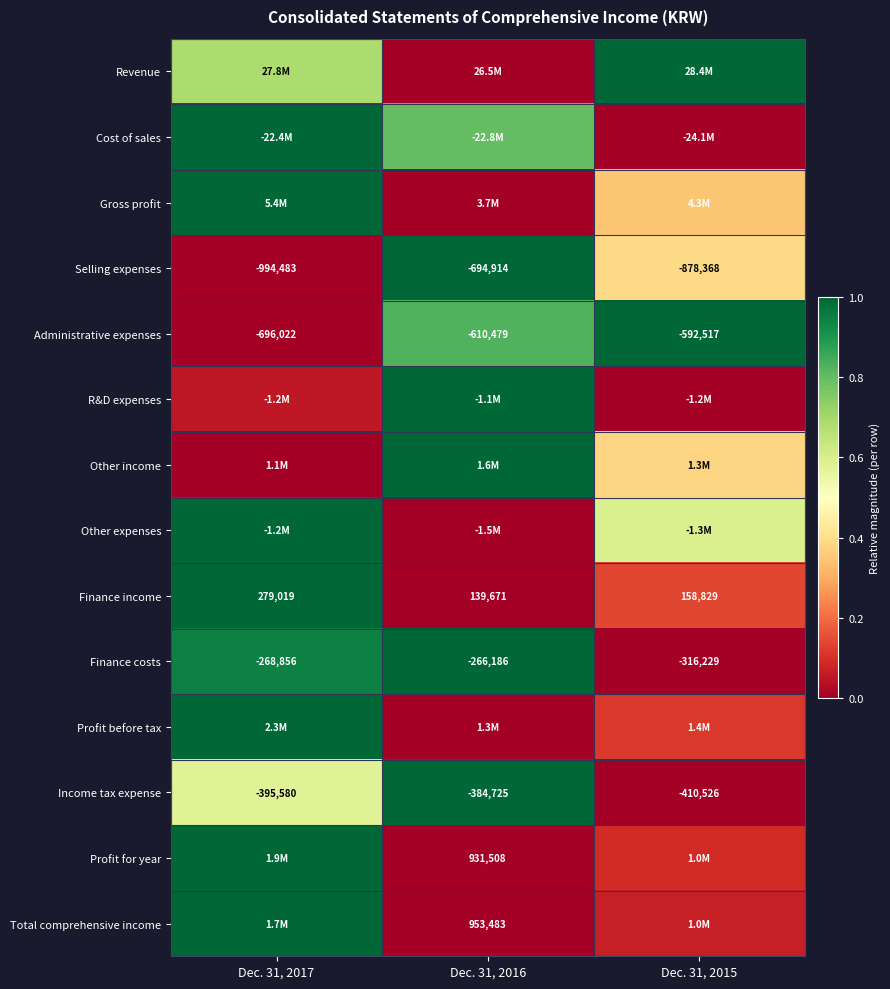

True or false: R&D expenses has a value of 1.0 at Dec. 31, 2016.

True